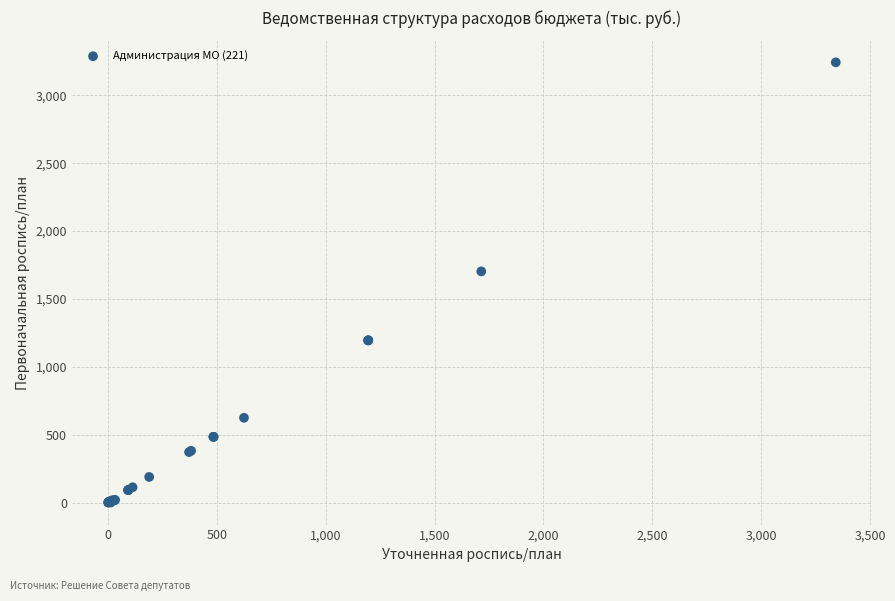

What Y value in the scatter plot is closest to 1621?

1702.9